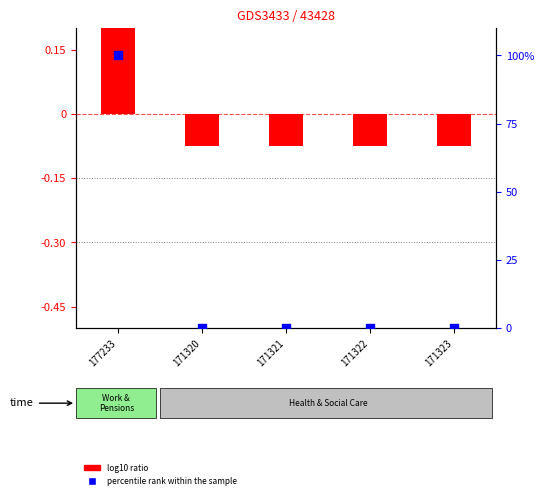

At how many categories does at least one series exceed 33?

1